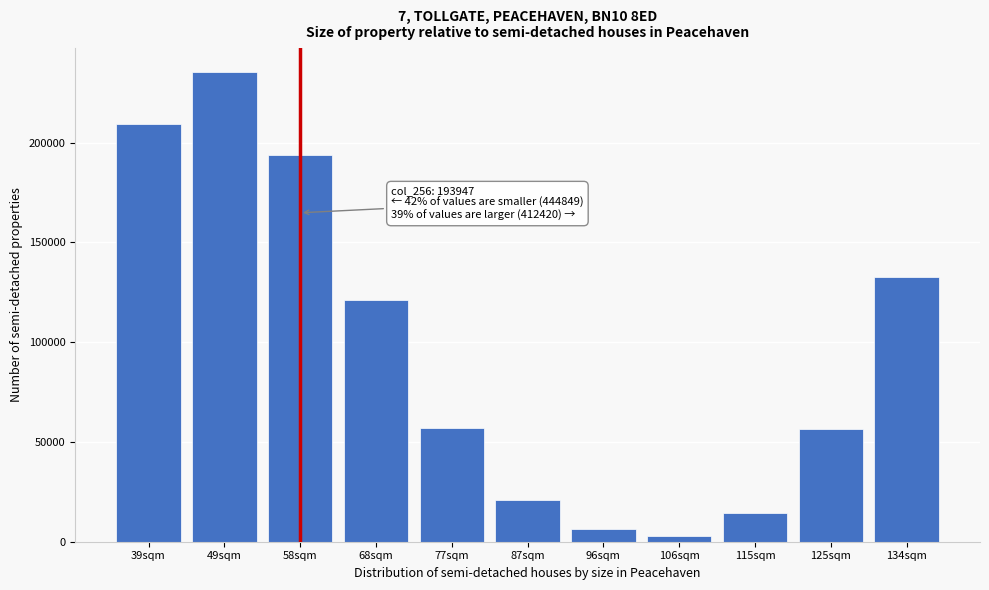

What is the approximate value at 49sqm, to the nearest 100?

235500